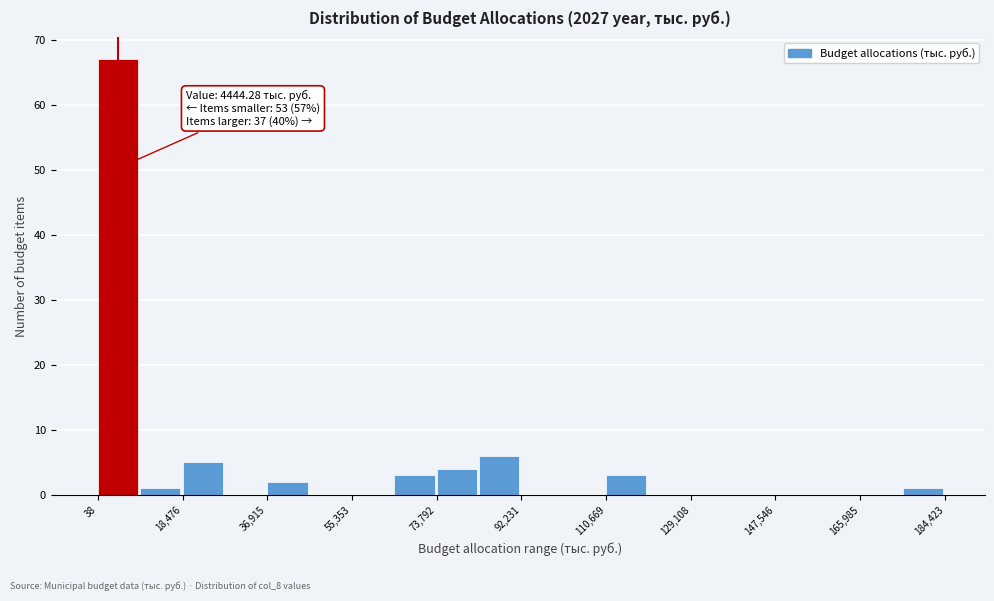

Which range on the x-axis has the tallest bar?

0 to 10000